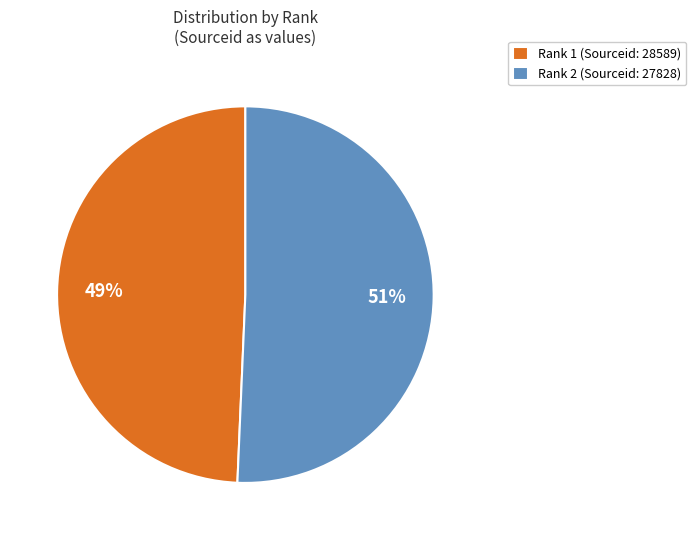

Do Rank 2 (Sourceid: 27828) and Rank 1 (Sourceid: 28589) together represent more than half of the pie?

Yes